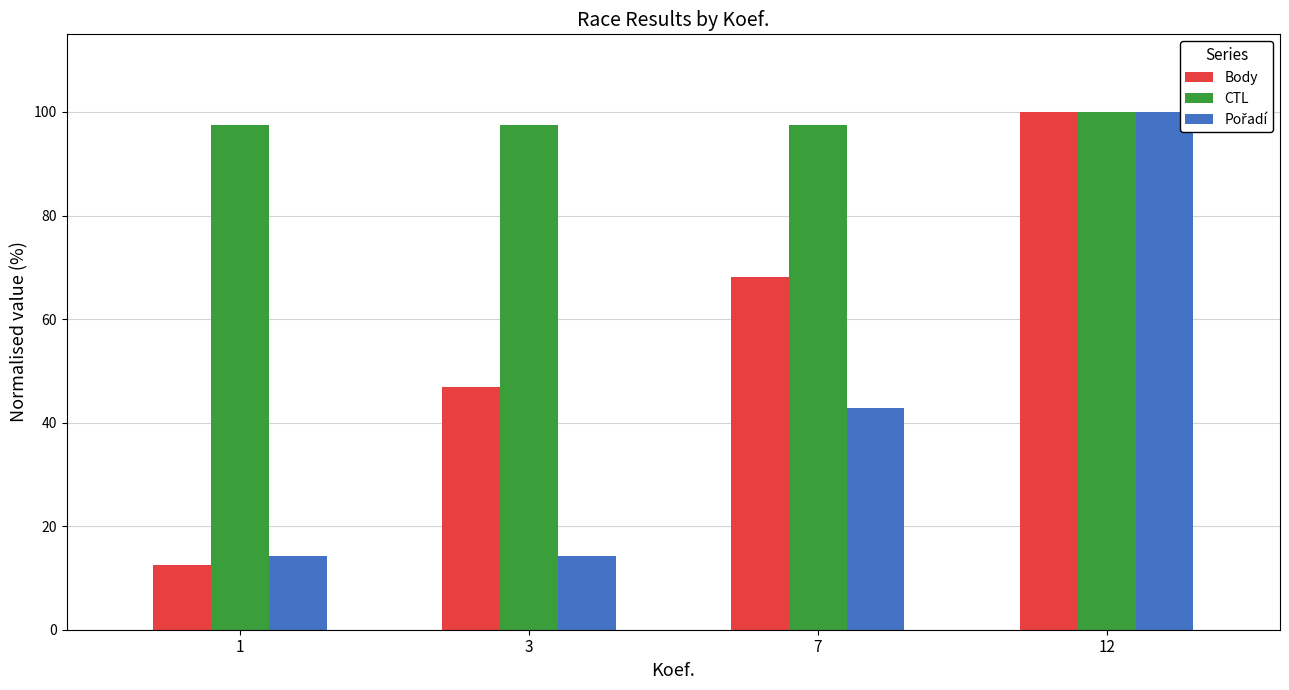

True or false: Body has a value of 100.0 at 12.

True